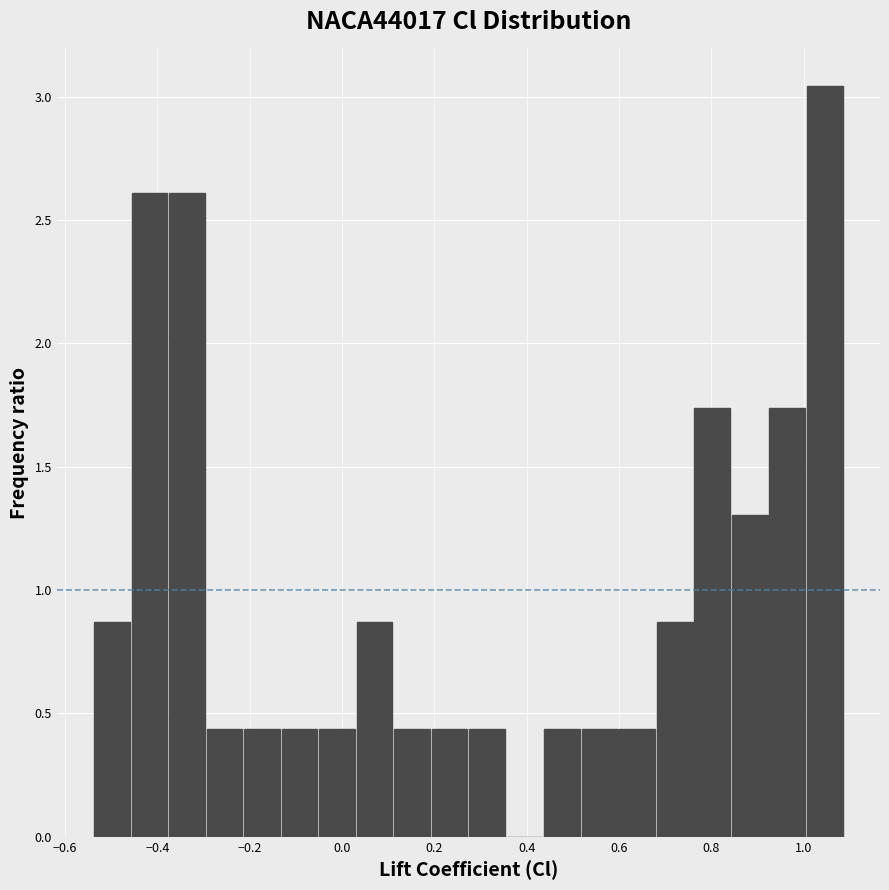

Reading left to right, transcribe this chart: for each bar, give the range it covers on the x-axis and its height. Neither the bar edges nor the heights are printed on the chart, so give them approximately, as read against the axes.

-0.54 to -0.46: 0.85
-0.46 to -0.38: 2.60
-0.38 to -0.30: 2.60
-0.30 to -0.22: 0.45
-0.22 to -0.14: 0.45
-0.14 to -0.06: 0.45
-0.06 to 0.04: 0.45
0.04 to 0.12: 0.85
0.12 to 0.20: 0.45
0.20 to 0.28: 0.45
0.28 to 0.36: 0.45
0.36 to 0.44: 0
0.44 to 0.52: 0.45
0.52 to 0.60: 0.45
0.60 to 0.68: 0.45
0.68 to 0.76: 0.85
0.76 to 0.84: 1.75
0.84 to 0.92: 1.30
0.92 to 1.00: 1.75
1.00 to 1.08: 3.05